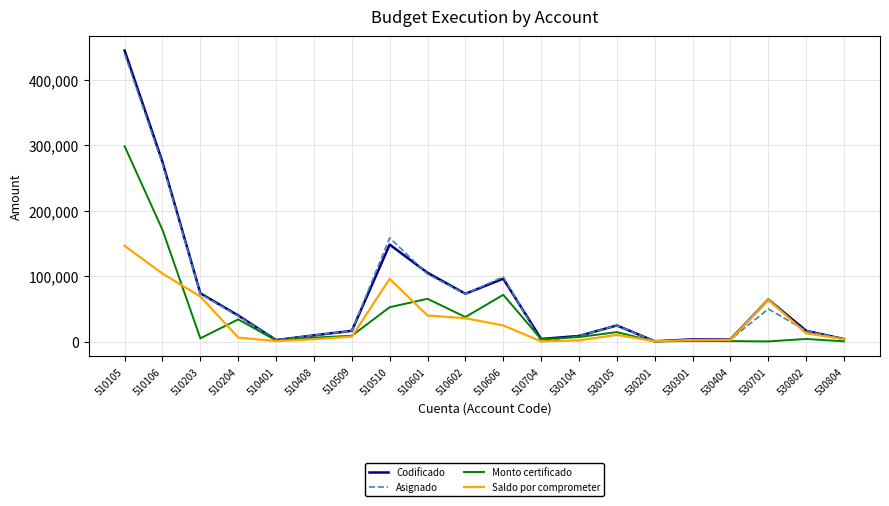

Where does the Asignado series first go above 24600?

510105